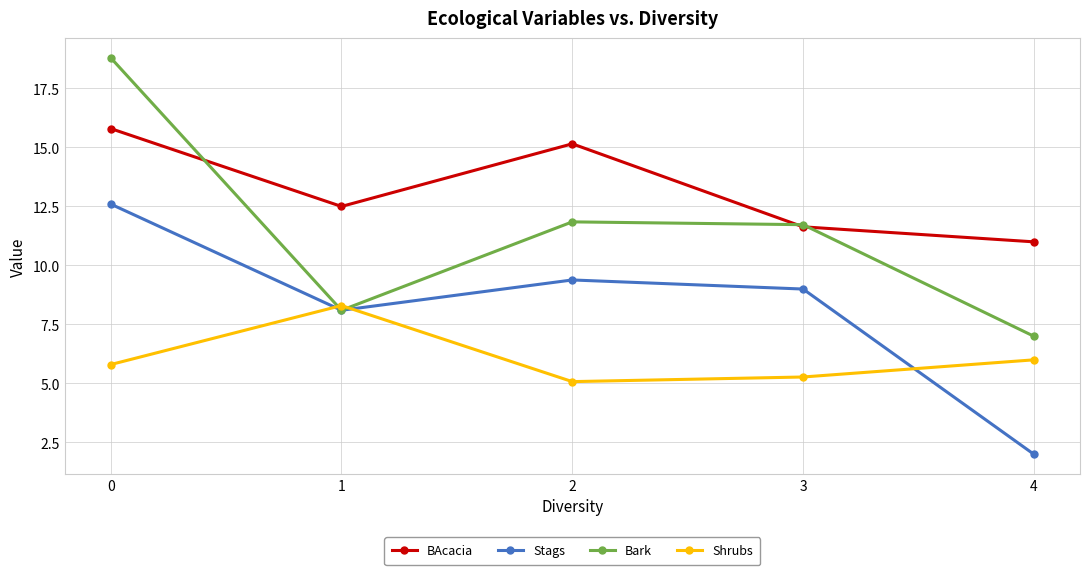

List the series in order of their overall mean, highest first.

BAcacia, Bark, Stags, Shrubs